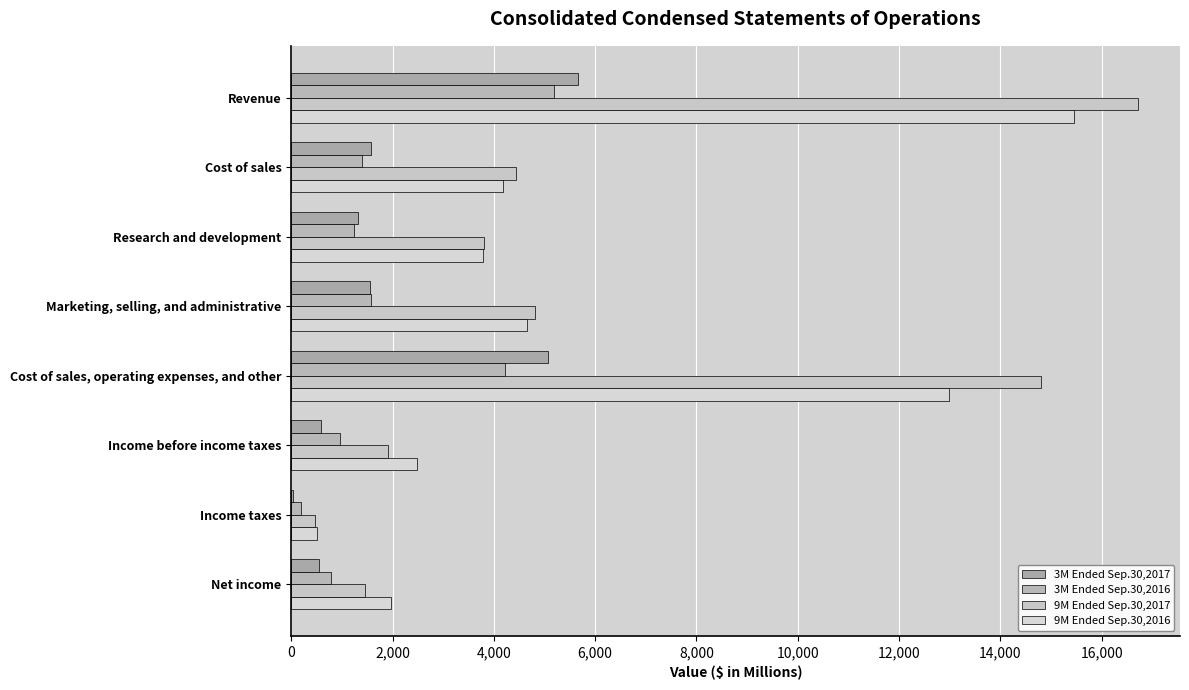

How many values in the 3M Ended Sep.30,2017 series exceed 1555?

4